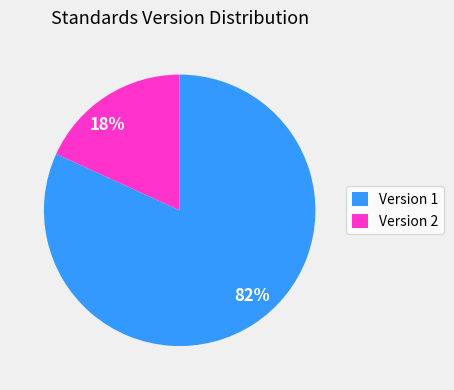

Which has a higher value, 18% or 82%?

82%